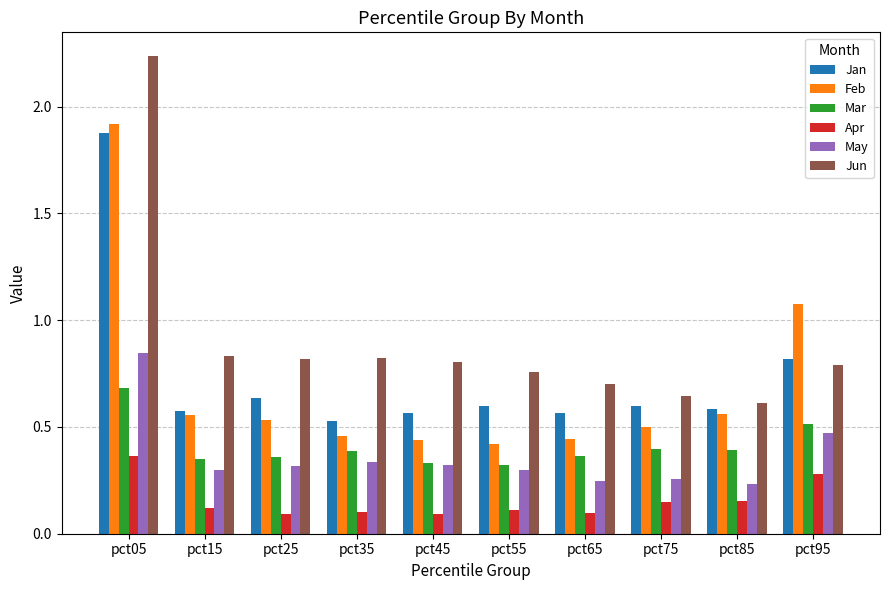

Count the Jun values in the range 0 to 1.

9